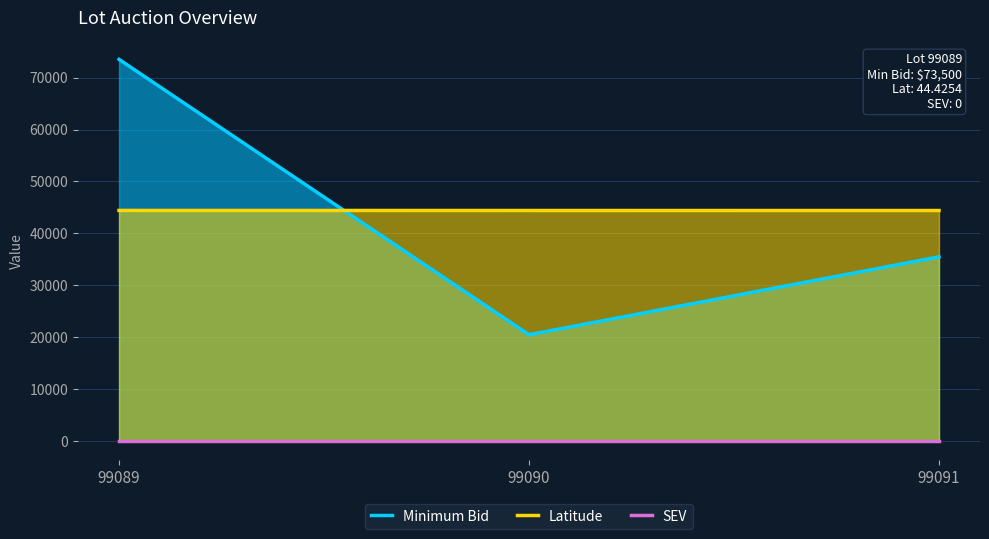

What are all the series names shown in the legend?

Minimum Bid, Latitude, SEV